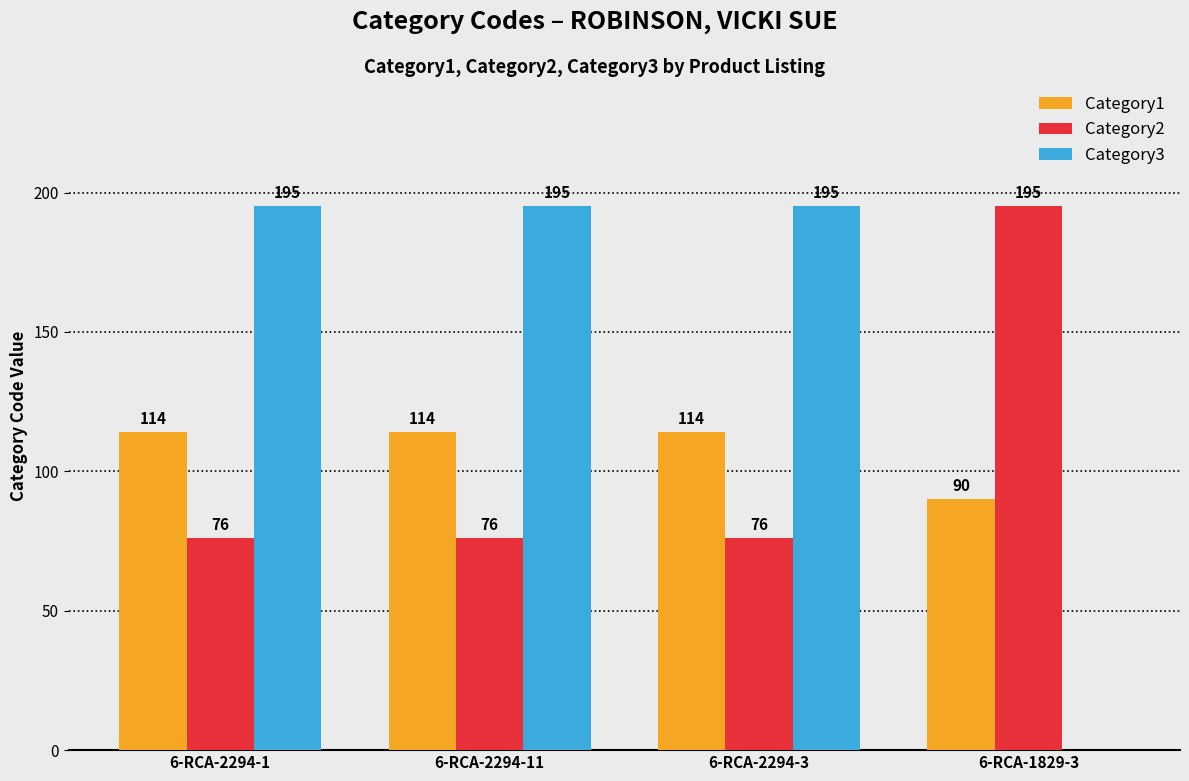

What is the sum of all Category2 values?

423